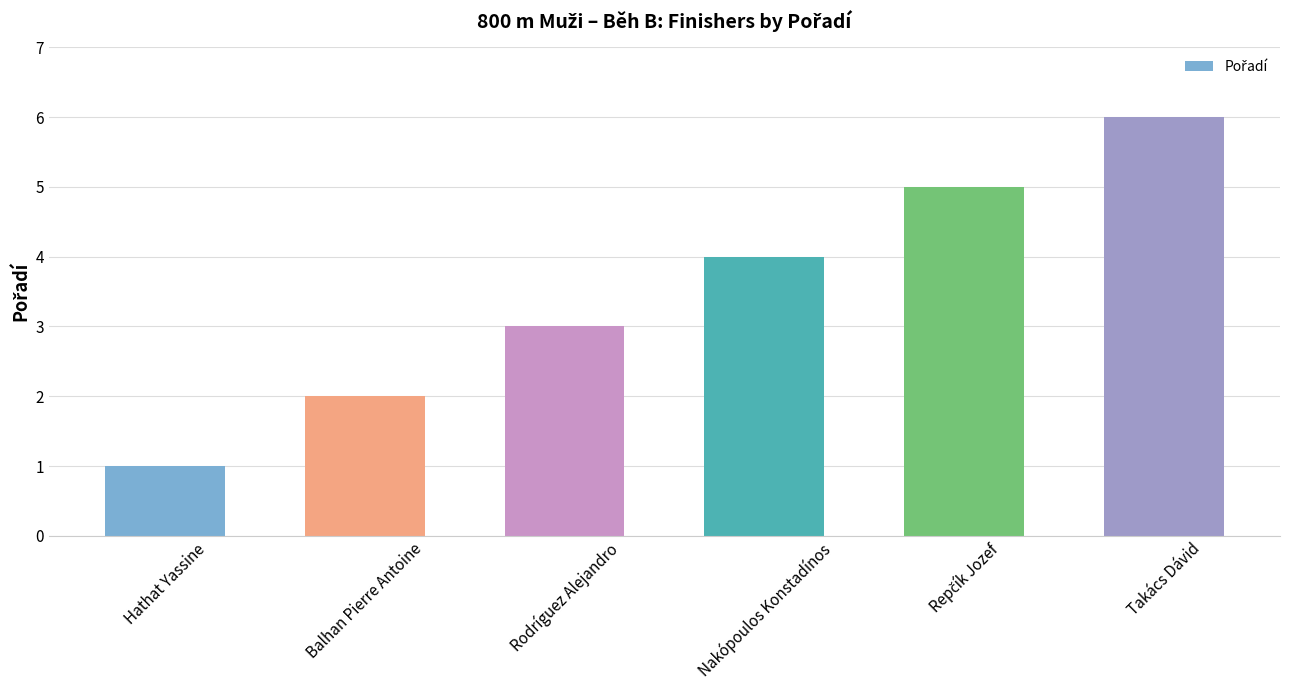

What is the difference between the maximum and second lowest values?

4